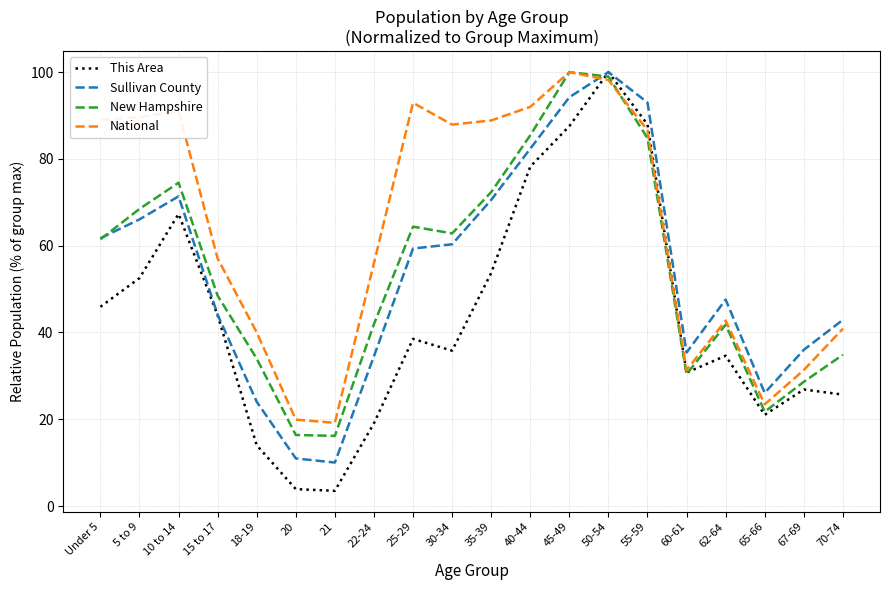

Does the chart have visible grid lines?

Yes